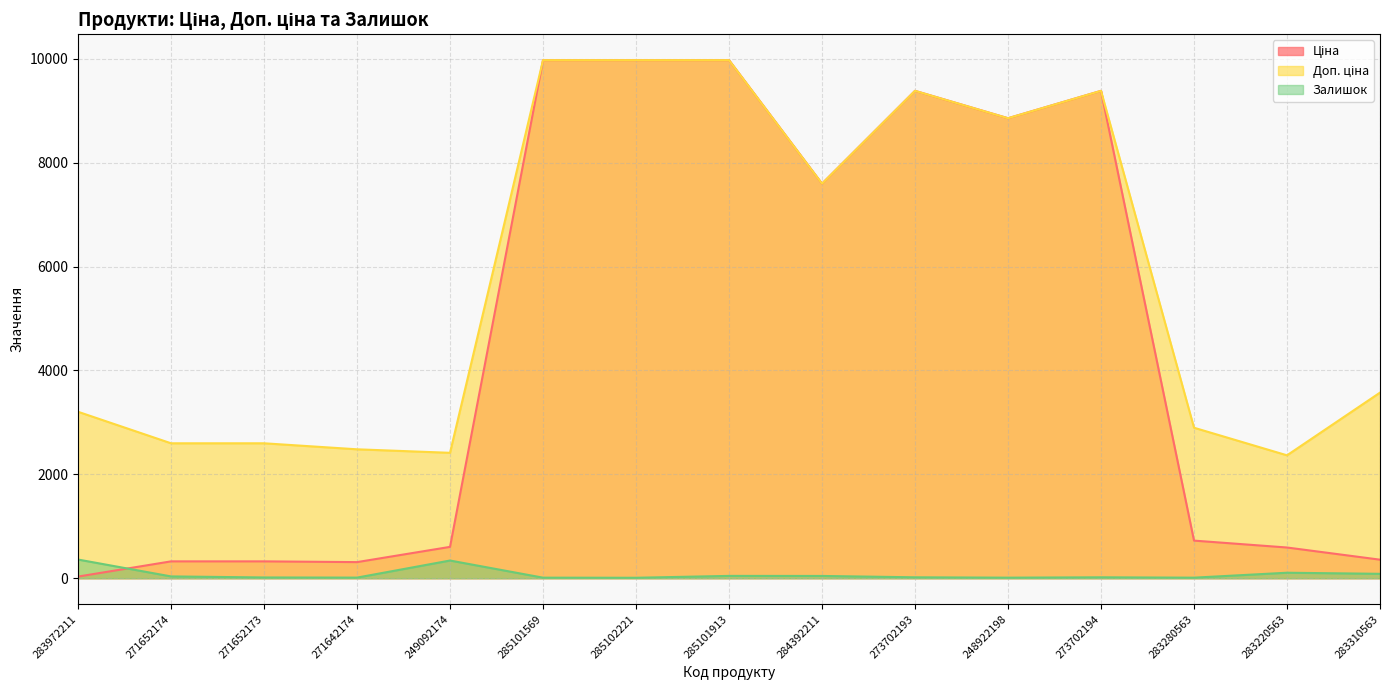

True or false: Залишок and Ціна intersect in this chart.

True